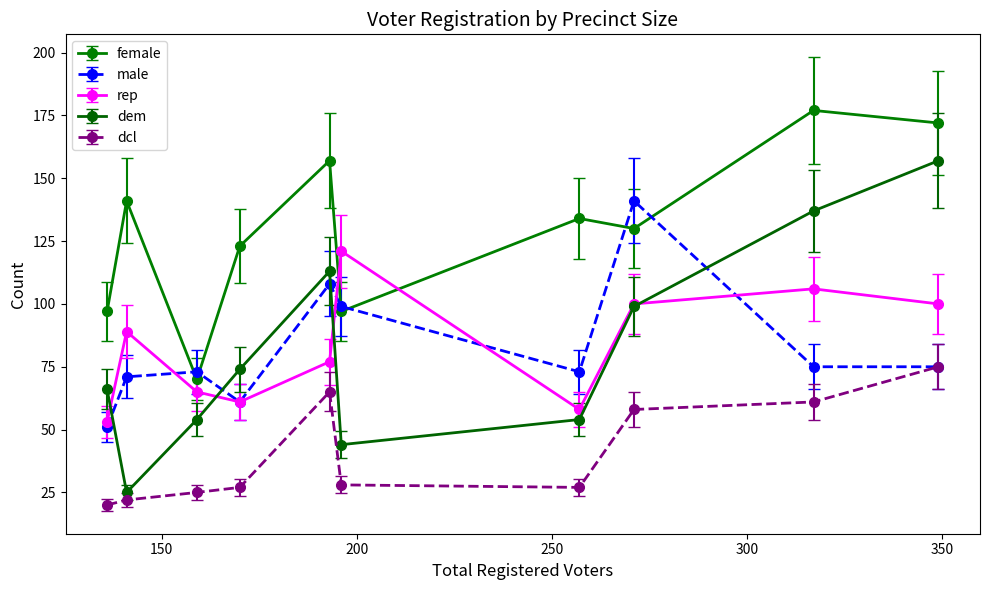

List the series in order of their peak value, highest first.

female, dem, male, rep, dcl